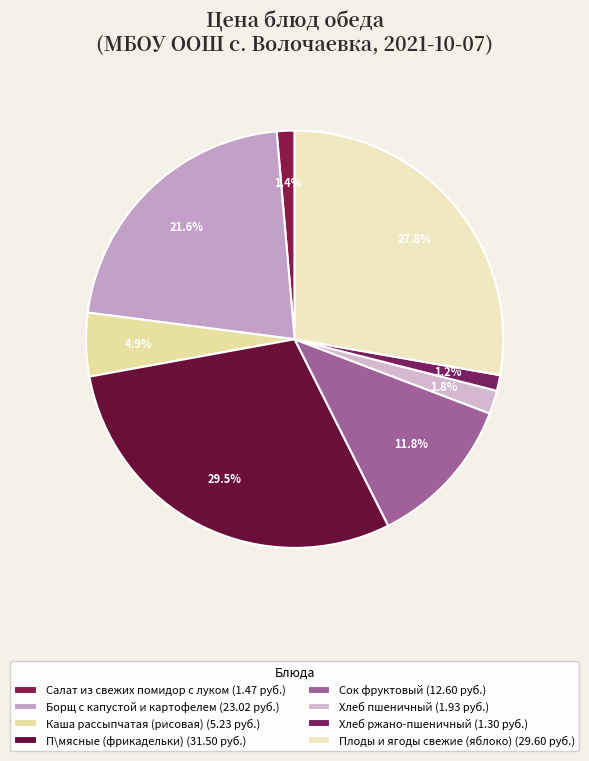

To the nearest percent, what percentage of the pie is П\мясные (фрикадельки)?

30%